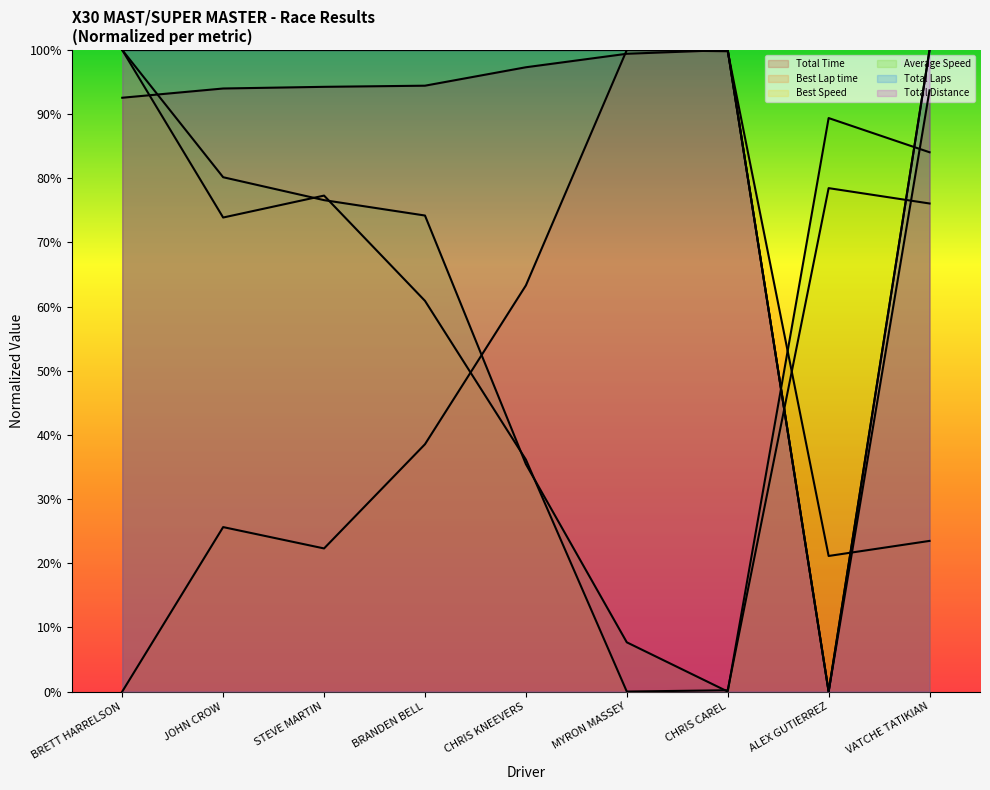

At which label is Best Speed closest to 50?

BRANDEN BELL